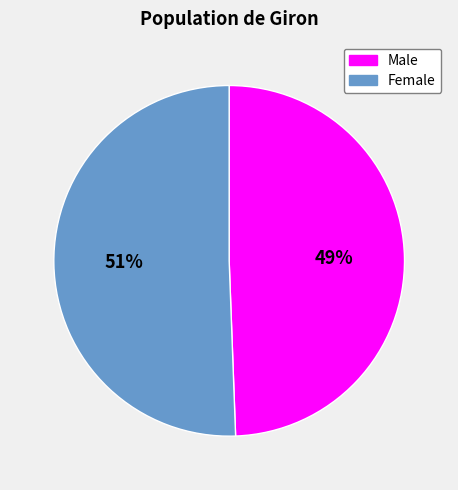

To the nearest percent, what is the combined percentage of Female and Male?

100%